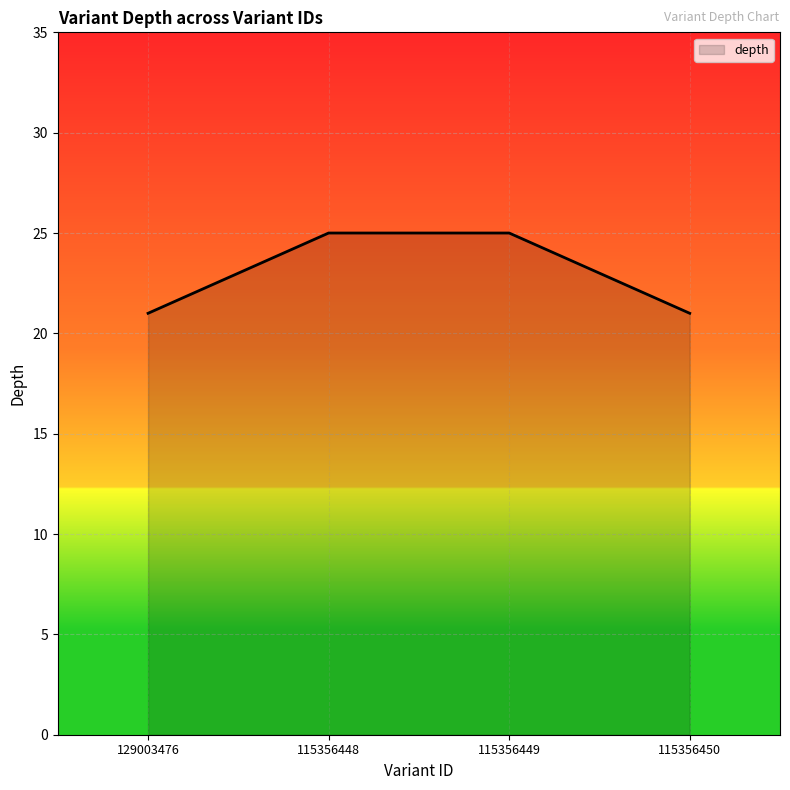

What is the greatest value displayed?

25